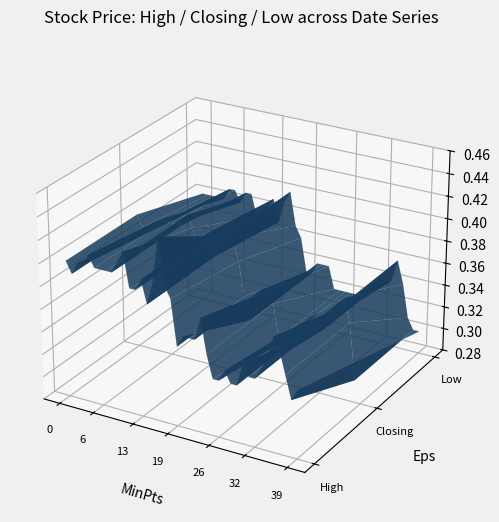

Reading left to right, extract all data points from this chart.

High: 0=0.4	1=0.4	2=0.4	3=0.4	4=0.4	5=0.4	6=0.4	7=0.4	8=0.4	9=0.4	10=0.4	11=0.4	12=0.4	13=0.4	14=0.4	15=0.4	16=0.4	17=0.4	18=0.4	19=0.3	20=0.4	21=0.4	22=0.4	23=0.4	24=0.3	25=0.3	26=0.3	27=0.3	28=0.3	29=0.3	30=0.3	31=0.3	32=0.3	33=0.3	34=0.4	35=0.4	36=0.4	37=0.3	38=0.3	39=0.3
Closing: 0=0.4	1=0.4	2=0.4	3=0.4	4=0.4	5=0.4	6=0.4	7=0.4	8=0.4	9=0.4	10=0.4	11=0.4	12=0.4	13=0.4	14=0.4	15=0.4	16=0.4	17=0.4	18=0.4	19=0.3	20=0.3	21=0.3	22=0.4	23=0.4	24=0.3	25=0.3	26=0.3	27=0.3	28=0.3	29=0.3	30=0.3	31=0.3	32=0.3	33=0.3	34=0.3	35=0.4	36=0.4	37=0.3	38=0.3	39=0.3
Low: 0=0.4	1=0.4	2=0.4	3=0.4	4=0.4	5=0.4	6=0.4	7=0.4	8=0.4	9=0.4	10=0.4	11=0.4	12=0.4	13=0.4	14=0.4	15=0.4	16=0.4	17=0.4	18=0.4	19=0.3	20=0.3	21=0.3	22=0.3	23=0.3	24=0.3	25=0.3	26=0.3	27=0.3	28=0.3	29=0.3	30=0.3	31=0.3	32=0.3	33=0.3	34=0.3	35=0.4	36=0.3	37=0.3	38=0.3	39=0.3